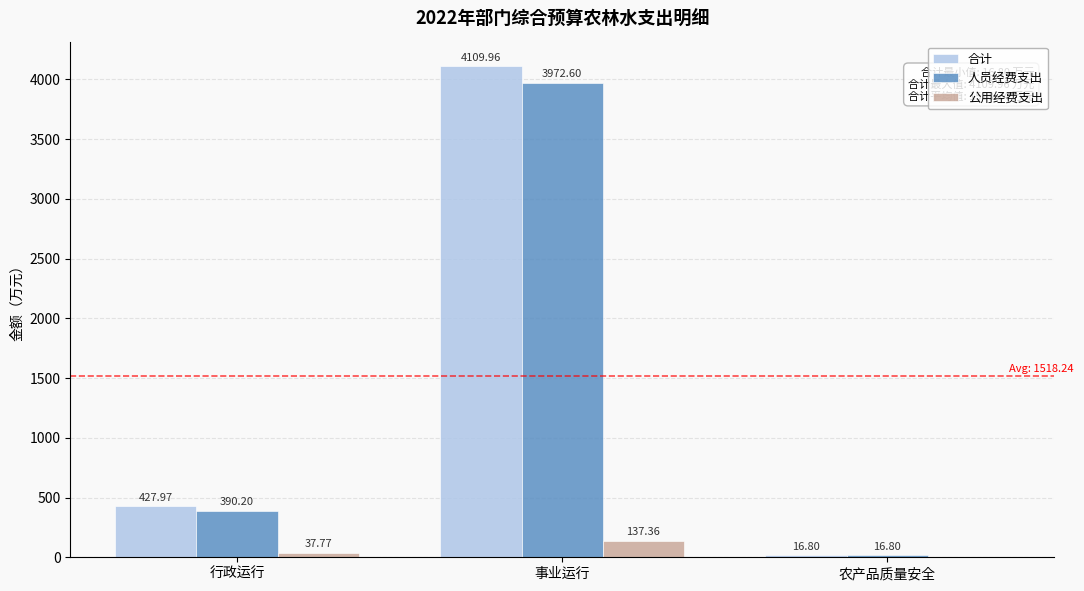

What is the total value across all series at 行政运行?

855.9